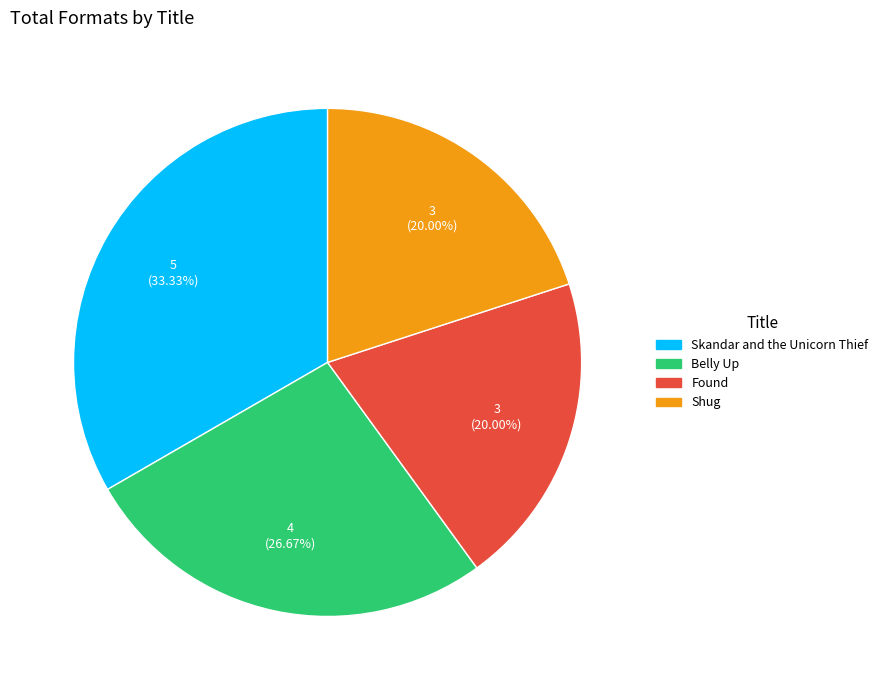

How many slices are in this pie chart?

4